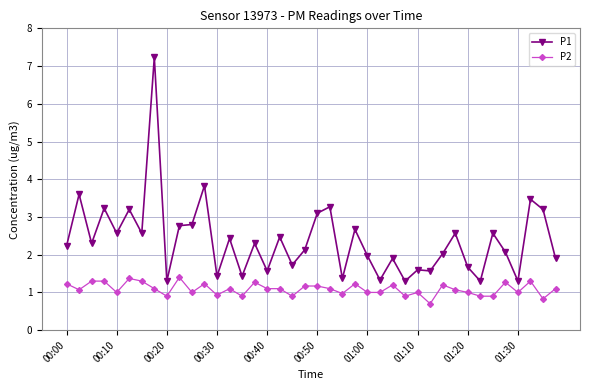

True or false: P2 has more than 0 interior local peaks.

True